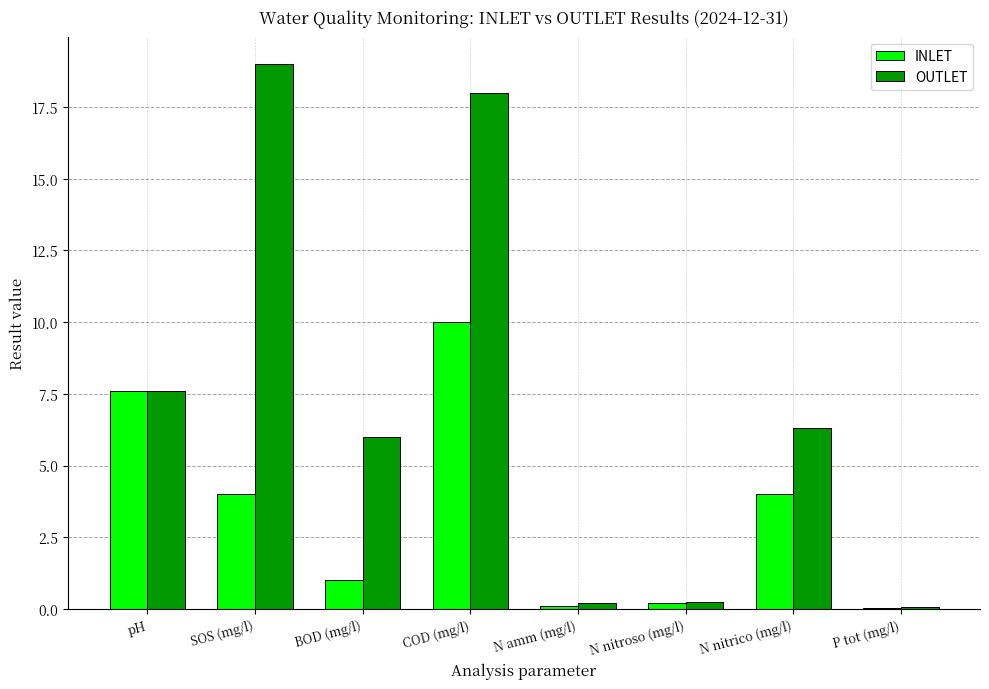

What is the highest value of the OUTLET series?

19.0